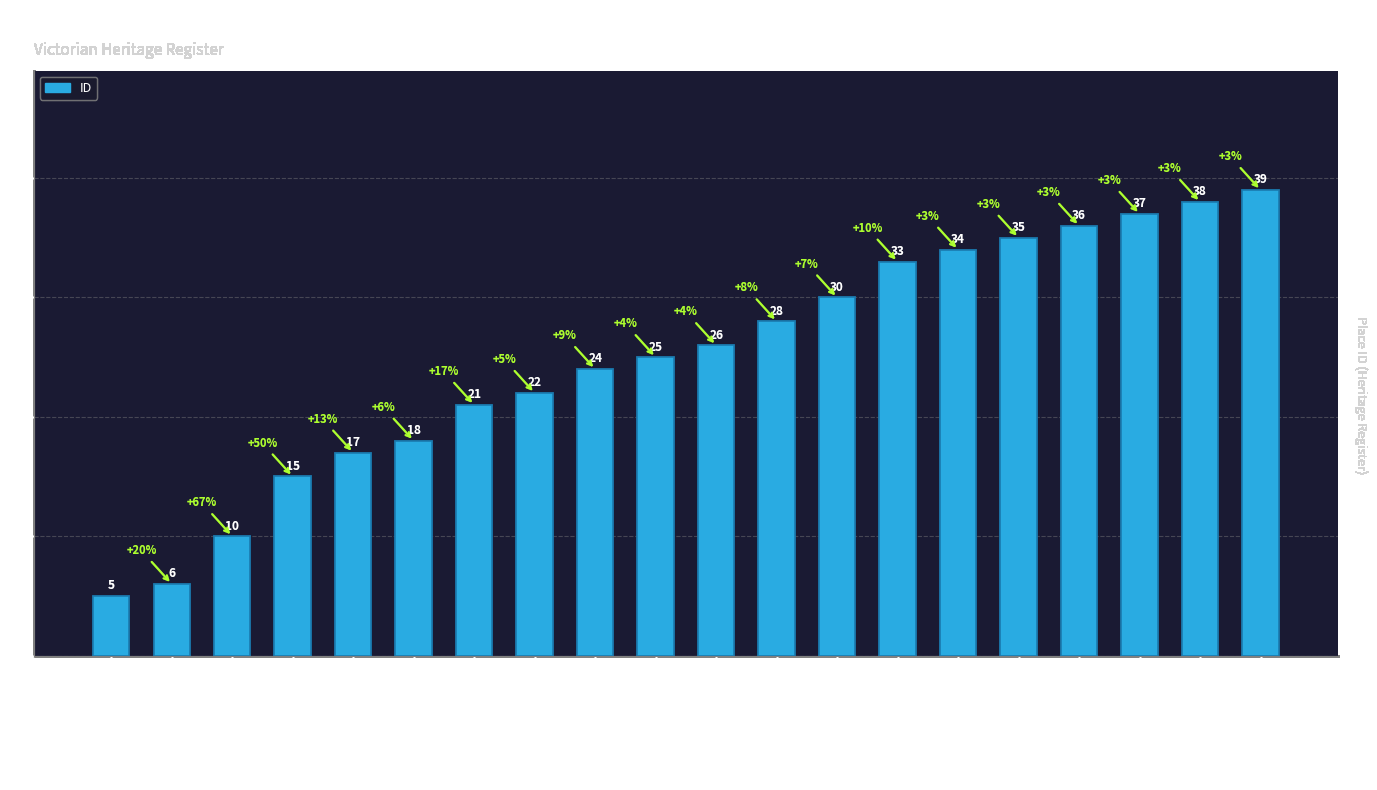

Which label corresponds to the largest value in the chart?

POWDER MAGAZINE